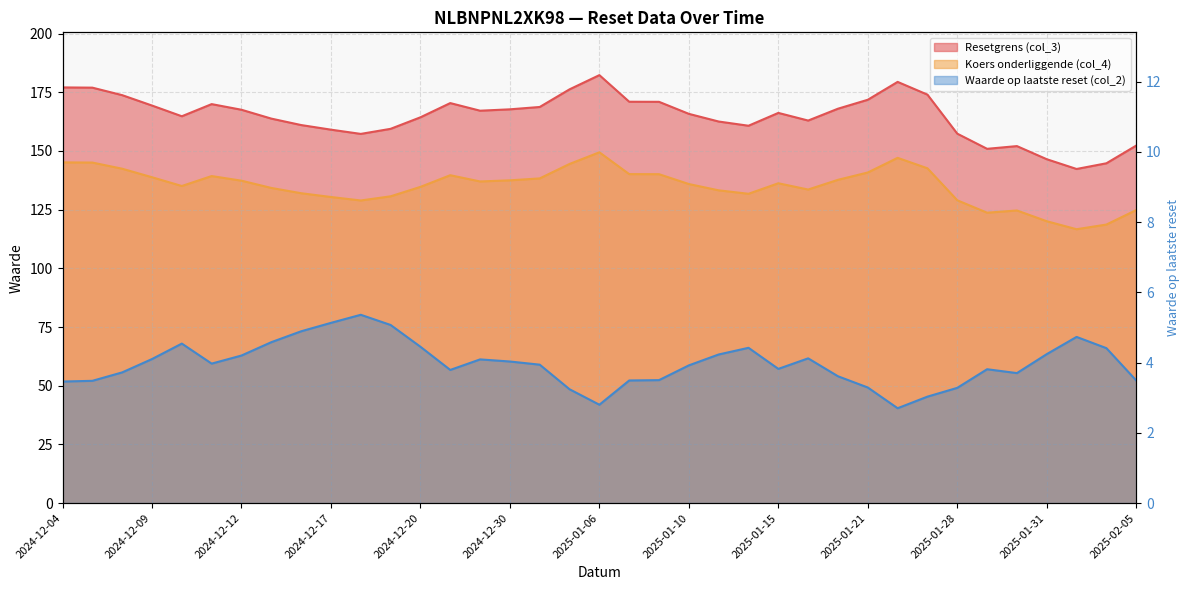

Where is Waarde op laatste reset (col_2) nearest to the value 4?

2024-12-11